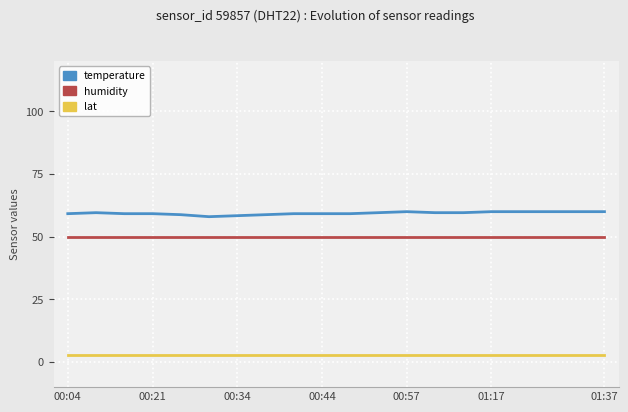

Which series has the largest total across all categories?

temperature